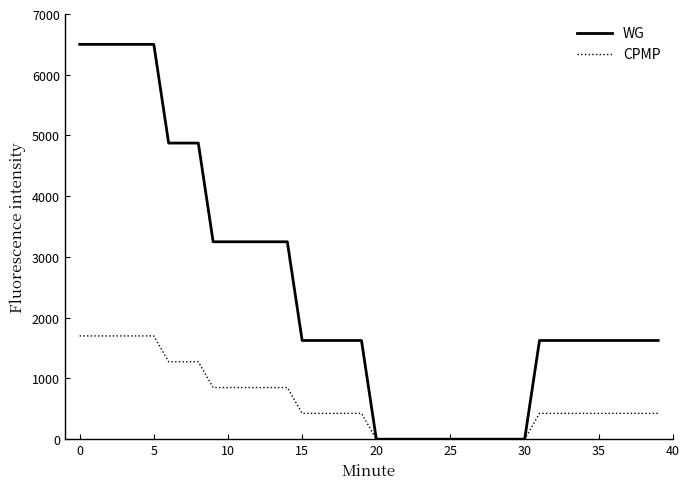

At how many categories does at least one series exceed 4579?

9